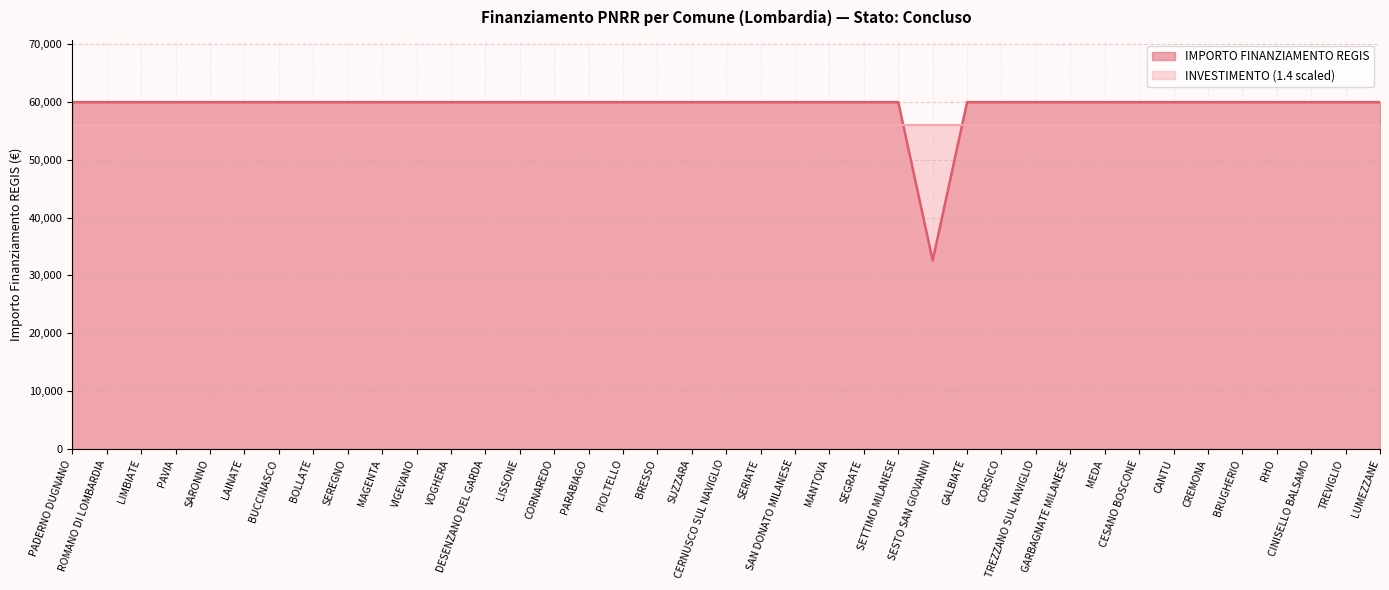

Does the chart display data point markers on the line(s)?

No